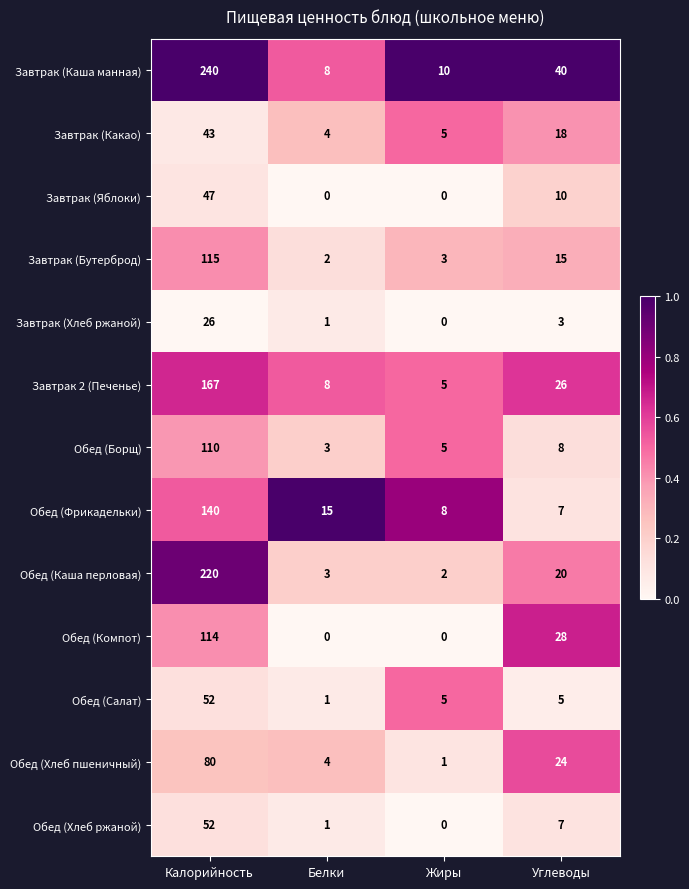

The value of Обед (Салат) at Белки is 0. True or false?

False